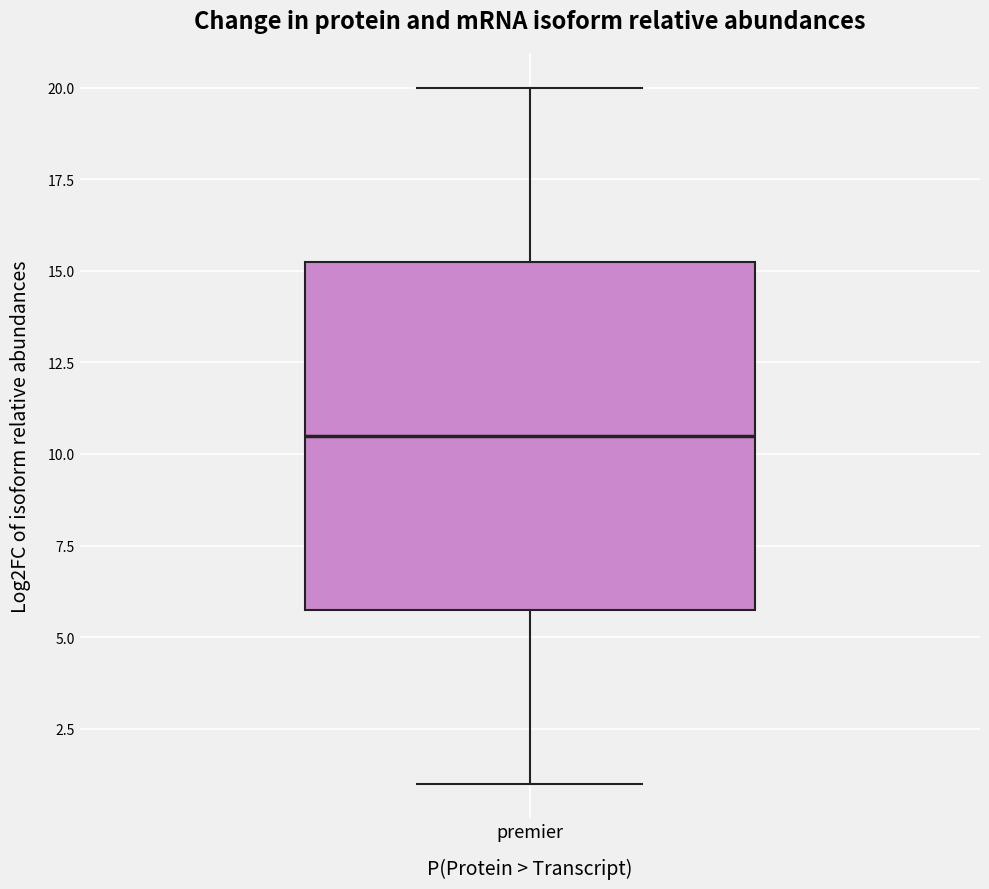

Where does the upper whisker of the box for premier end on the y-axis? The values are not printed on the chart, so give them approximately, as read against the axis.

20.0